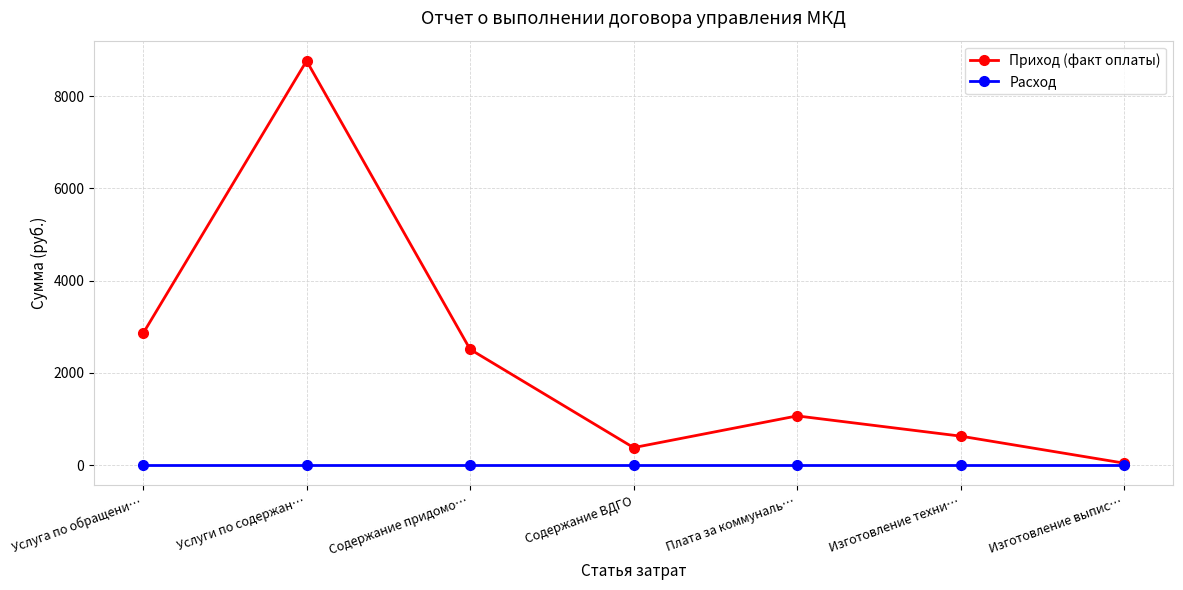

Which series has the widest spread of values?

Приход (факт оплаты)